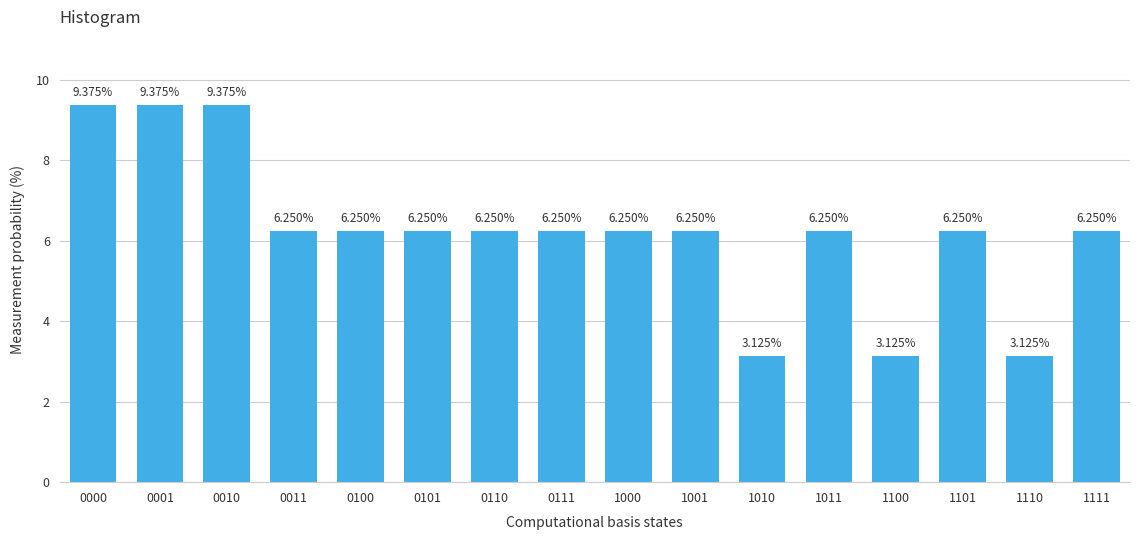

What is the ratio of the value at 1001 to the value at 0010?

0.7